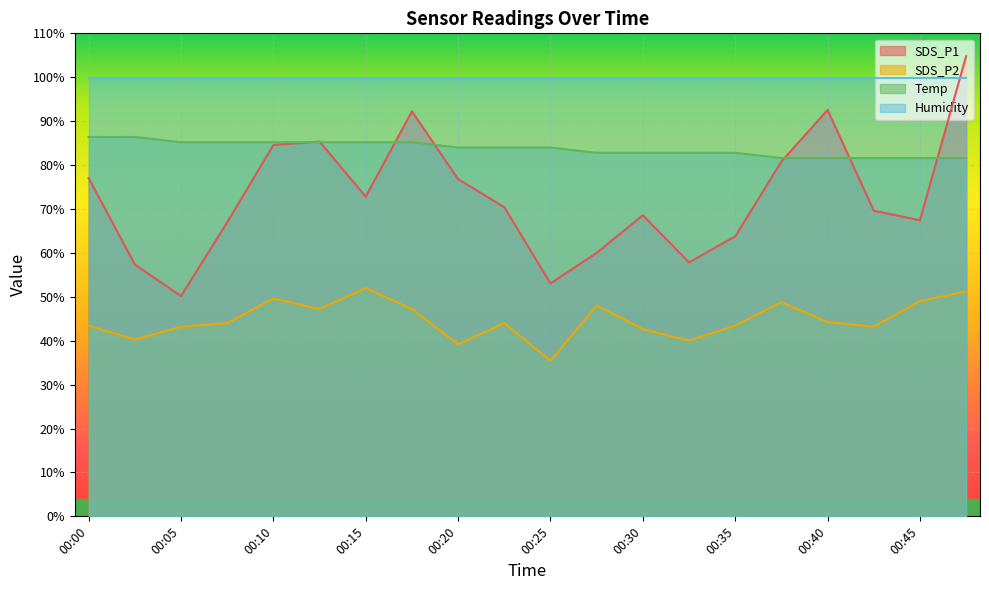

Is it true that SDS_P2 equals 17.9 at 00:15?

False